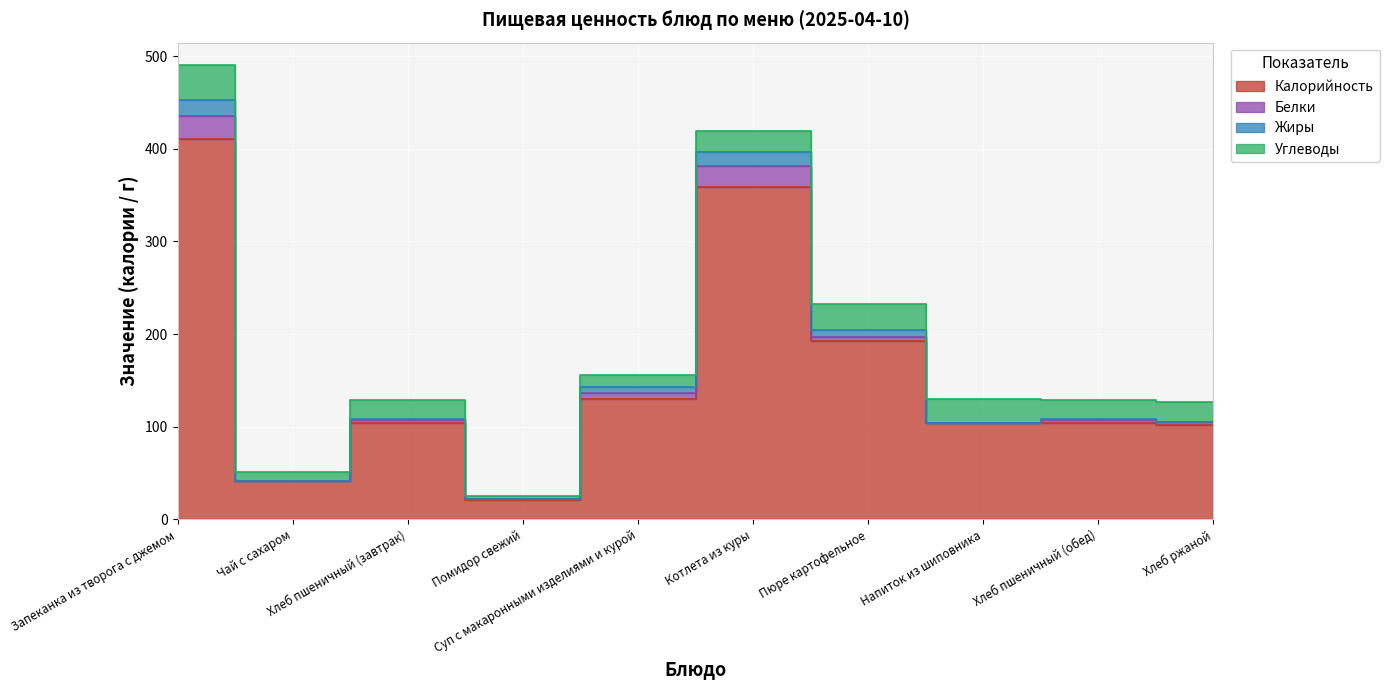

Between Хлеб ржаной and Напиток из шиповника, which is larger?

Напиток из шиповника